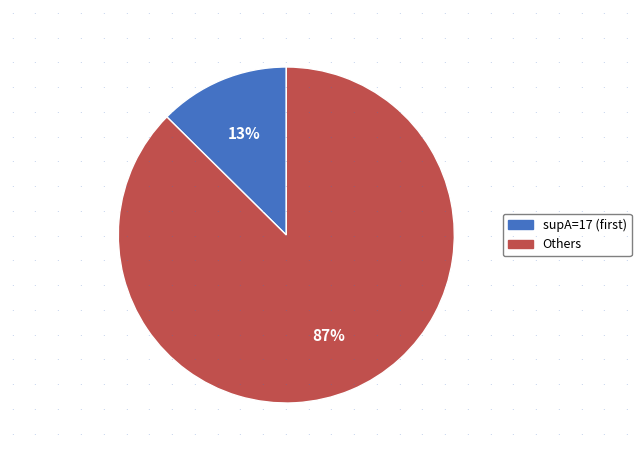

To the nearest percent, what is the average slice percentage?

50%